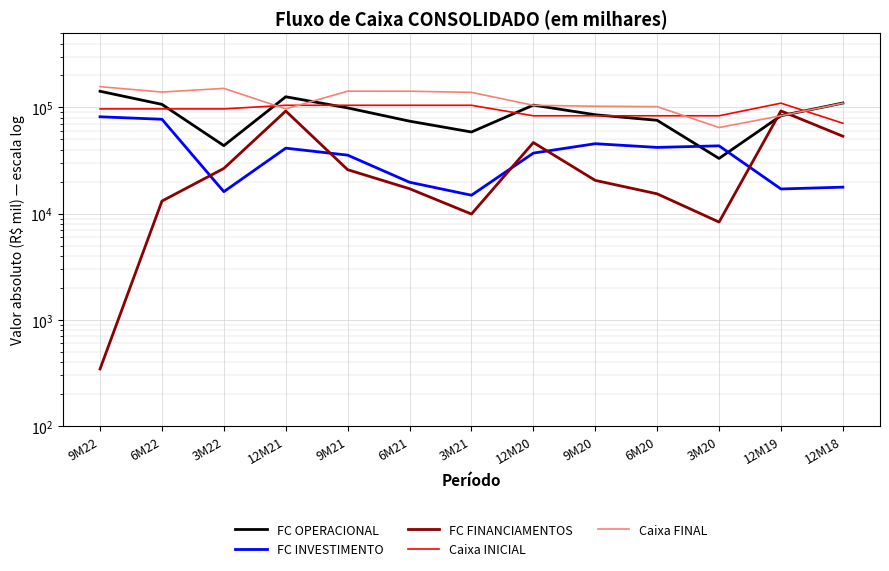

What is the difference between the highest and lowest values at 6M20?

86408